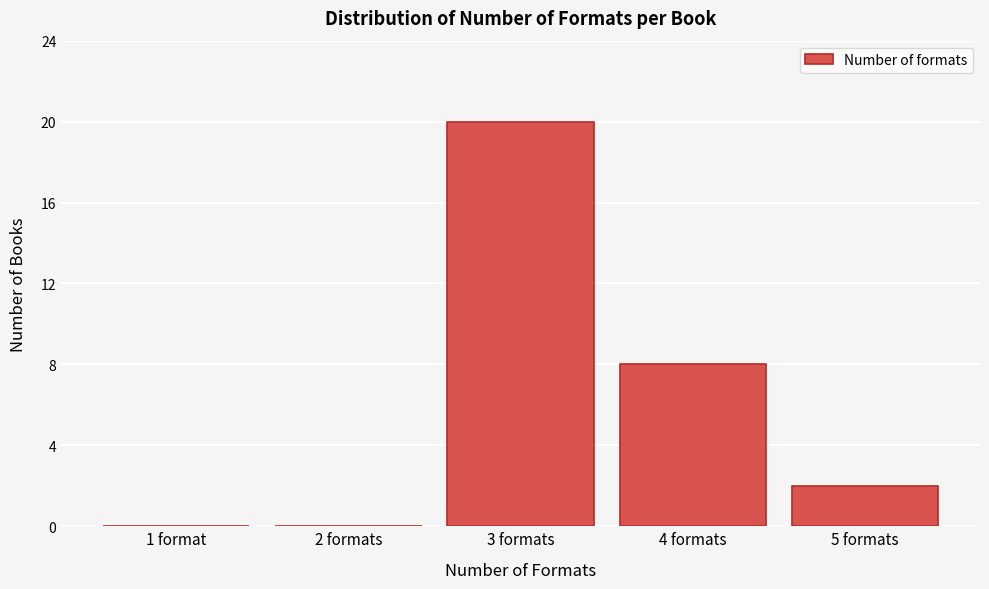

Reading right to left, what are all the values shown in this chart?

5 formats=2	4 formats=8	3 formats=20	2 formats=0	1 format=0